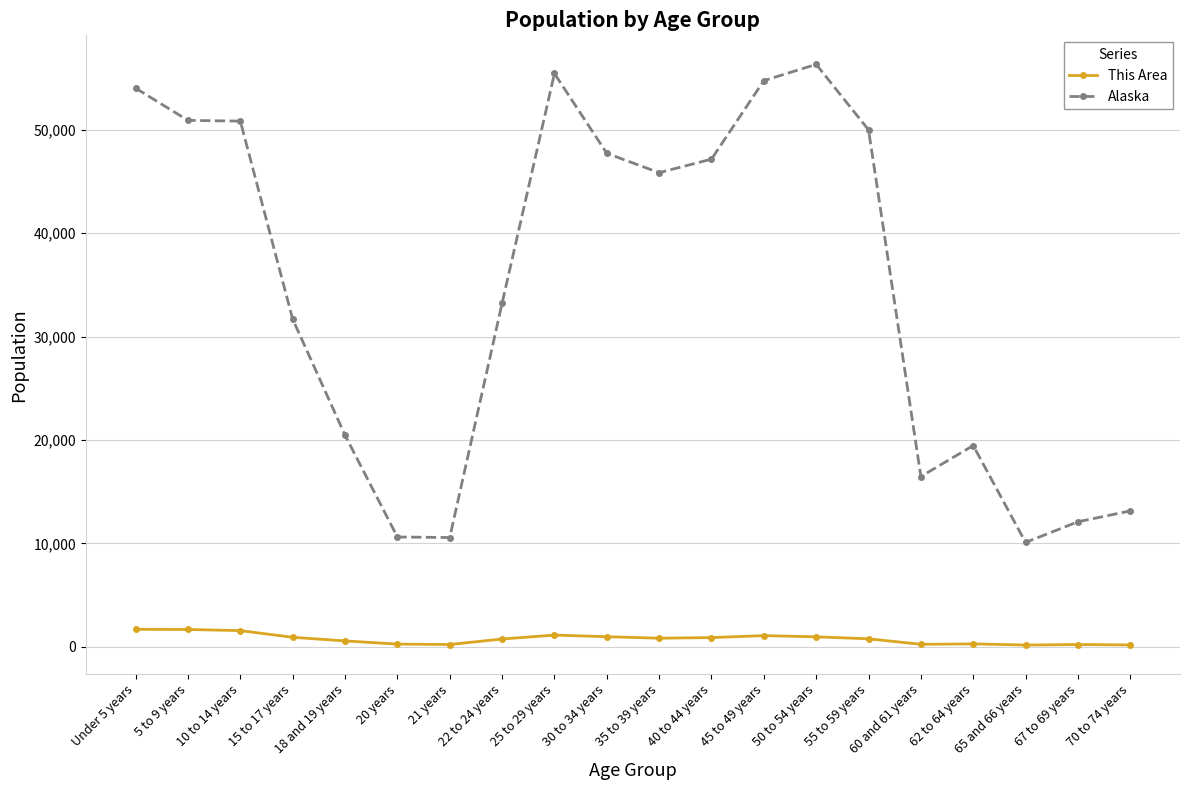

Which series has the widest spread of values?

Alaska